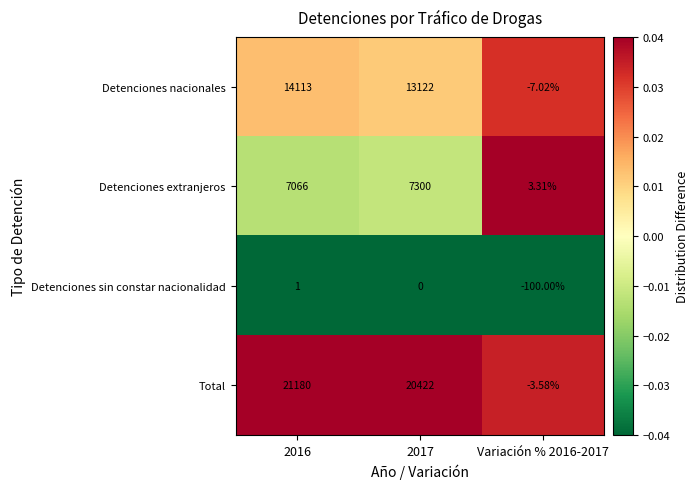

Rank the series at Variación % 2016-2017 from highest to lowest value.

Detenciones extranjeros, Total, Detenciones nacionales, Detenciones sin constar nacionalidad